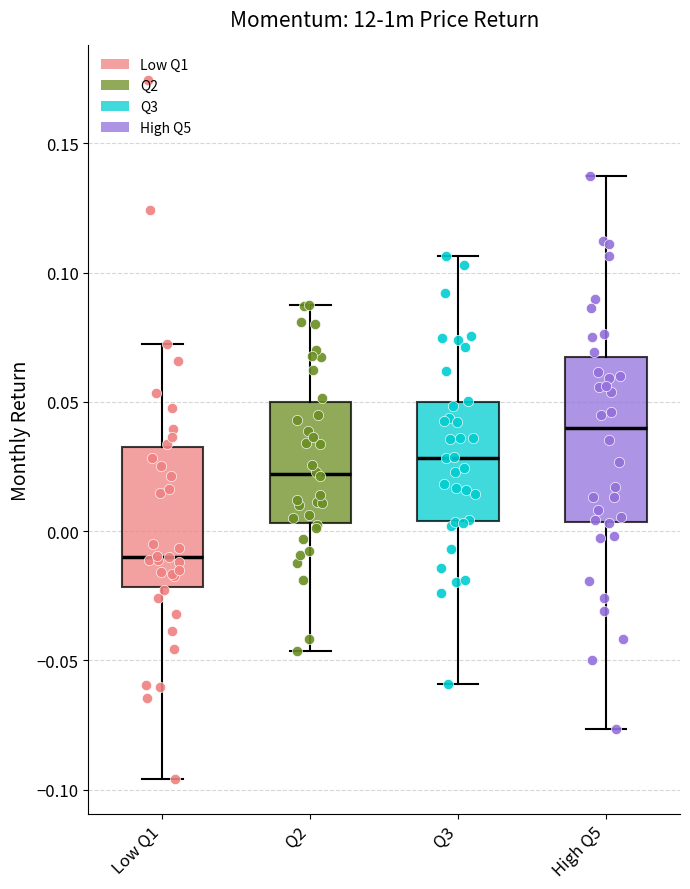

Comparing the boxes themselves (not the whiskers), which one is the tallest?

High Q5